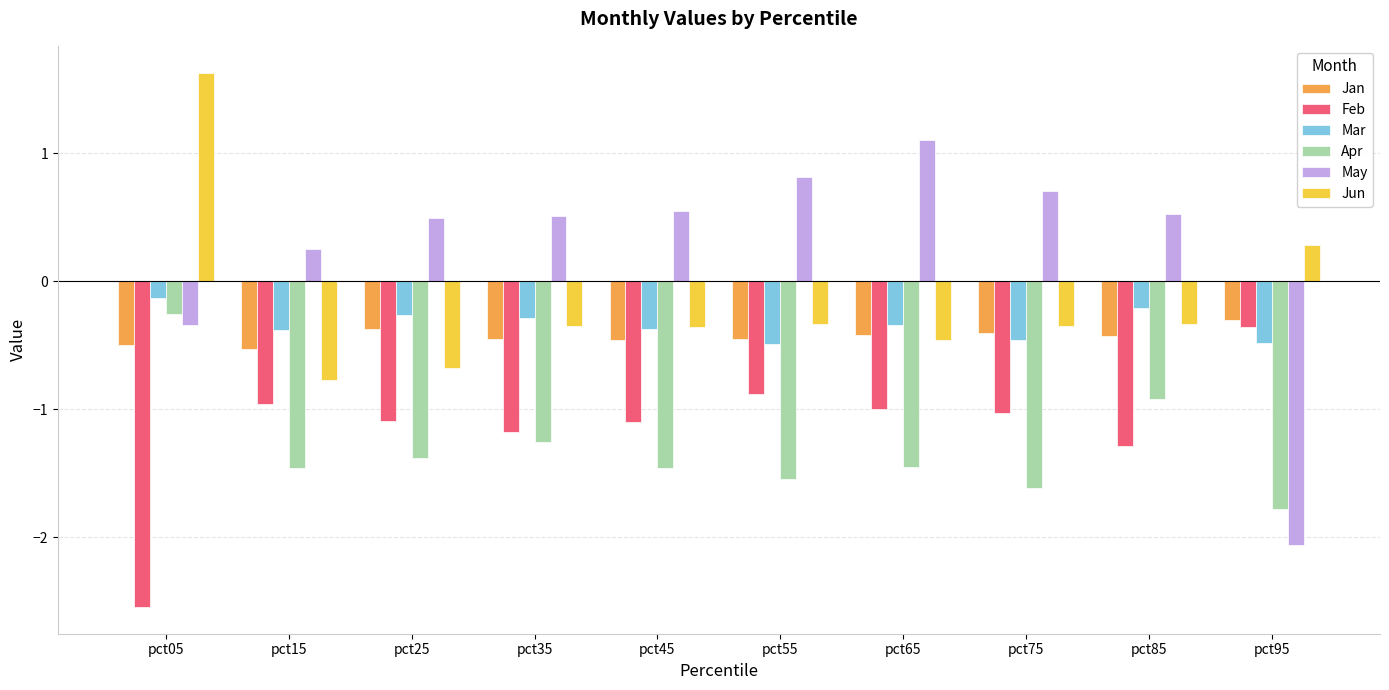

What is the spread (max minus min) of values at pct45?

2.0